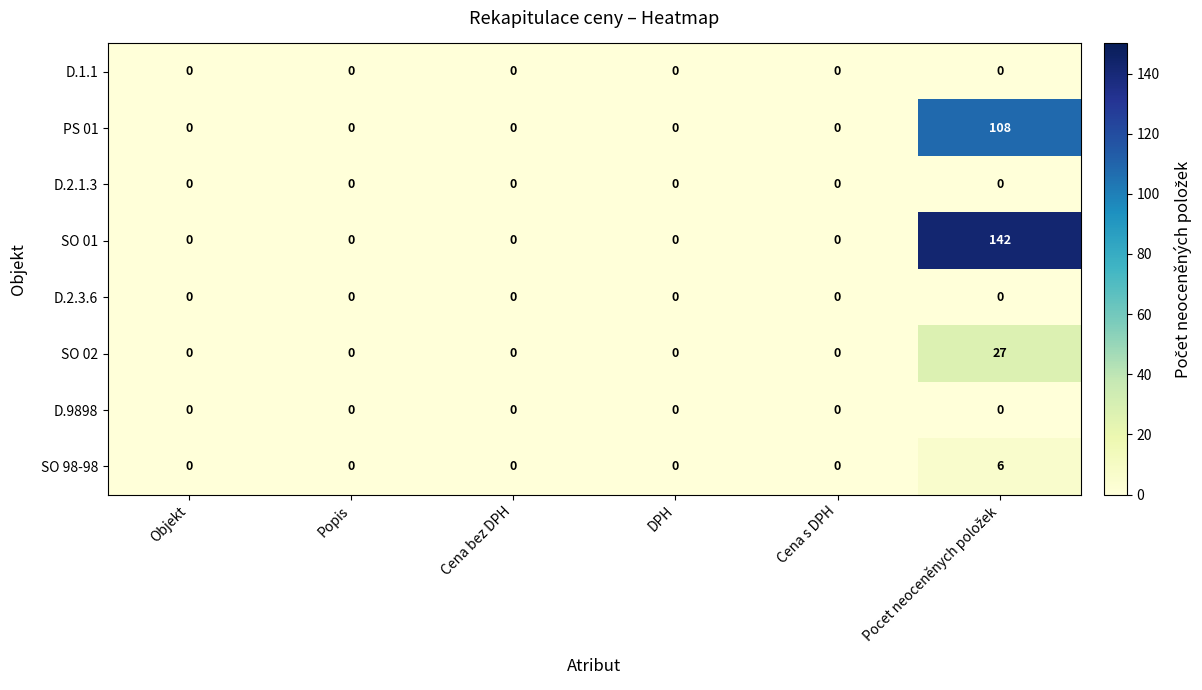

Which series has the widest spread of values?

SO 01